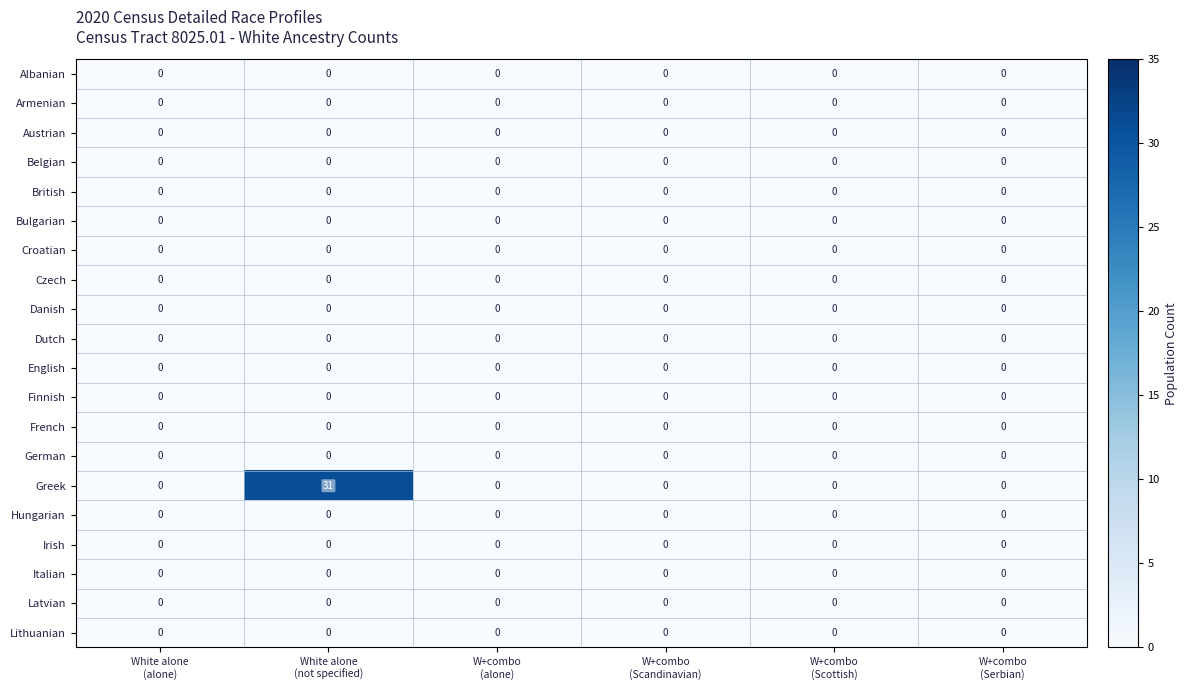

Which series has the largest total across all categories?

Greek